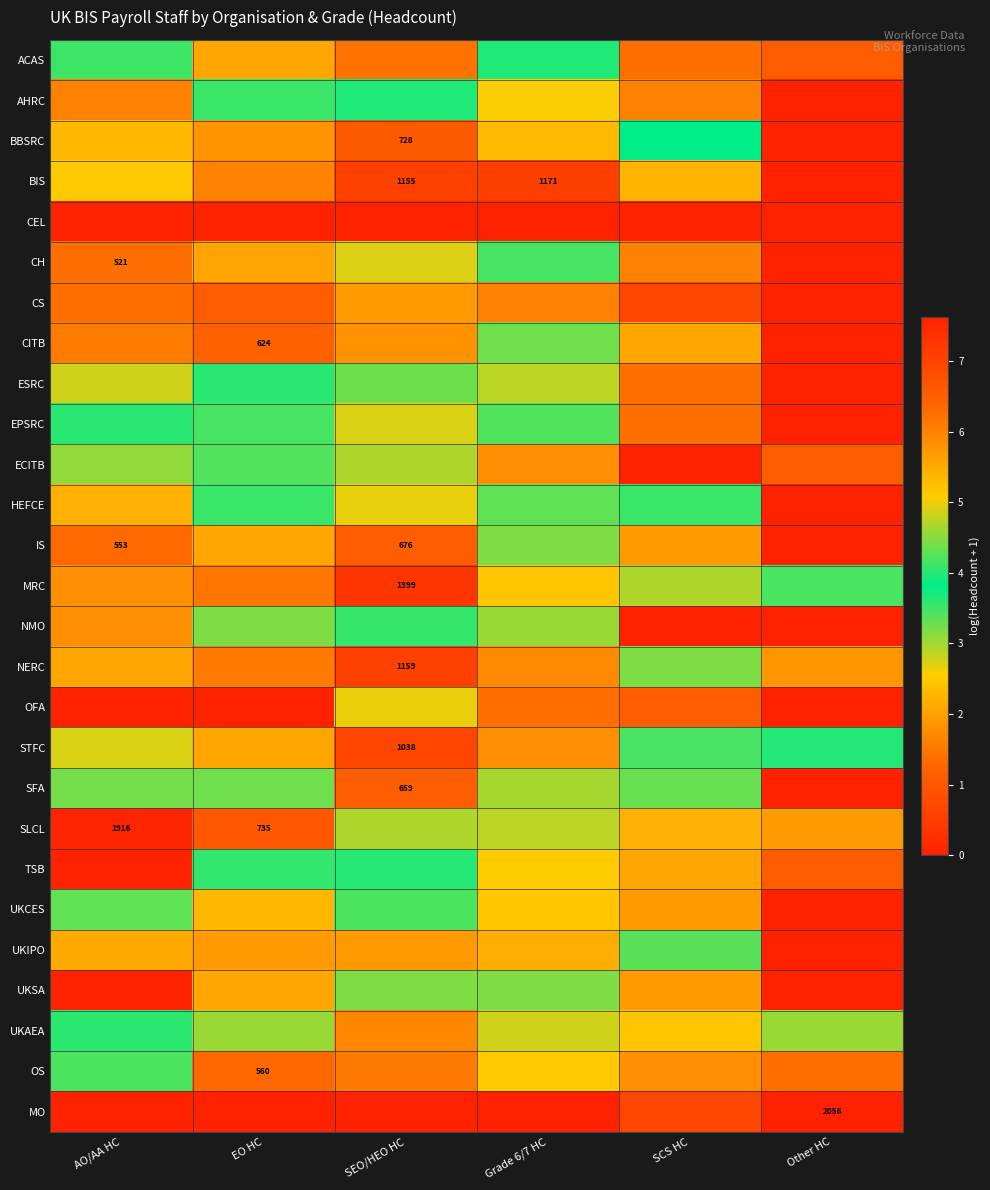

Which label corresponds to the smallest value in the chart?

Other HC